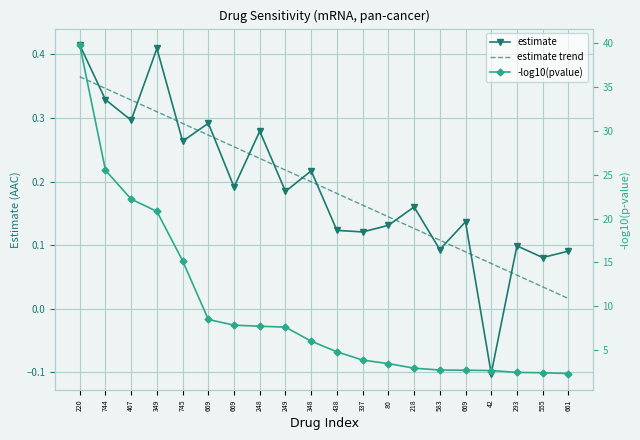

Is this an area chart (filled region under the line)?

No